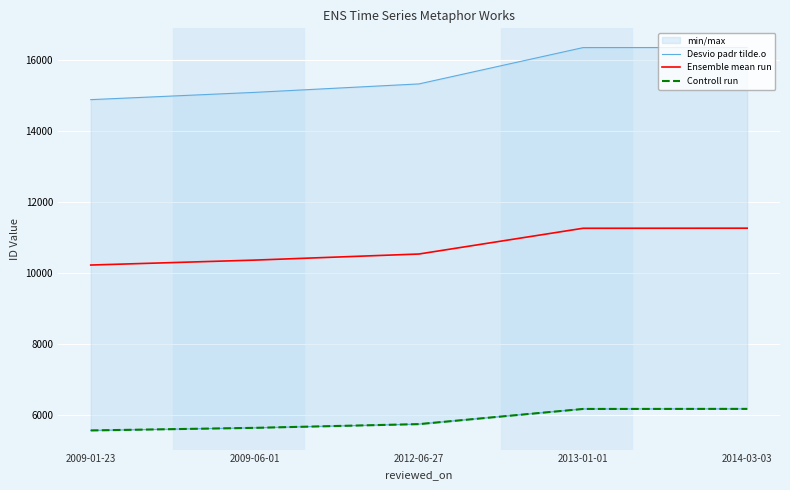

What is the lowest value of the Desvio padr tilde.o series?

14889.0